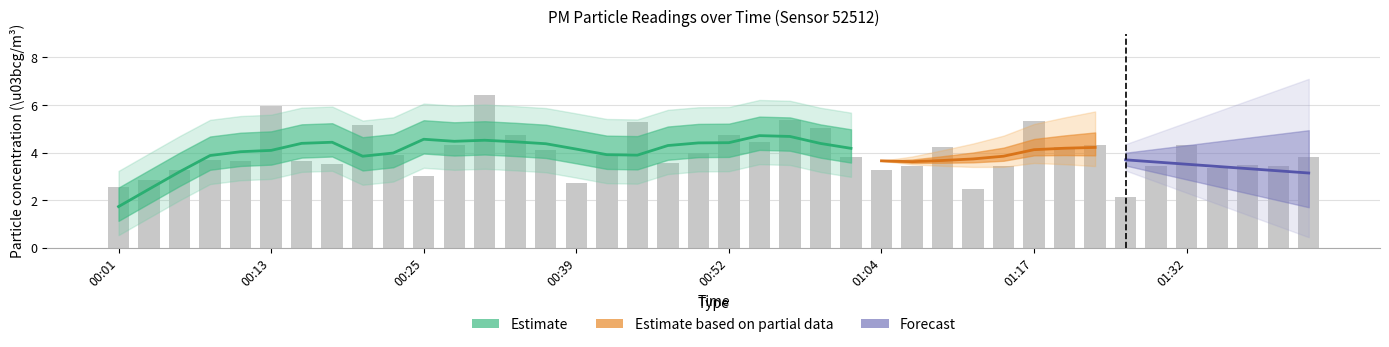

What is the greatest value displayed?

6.4